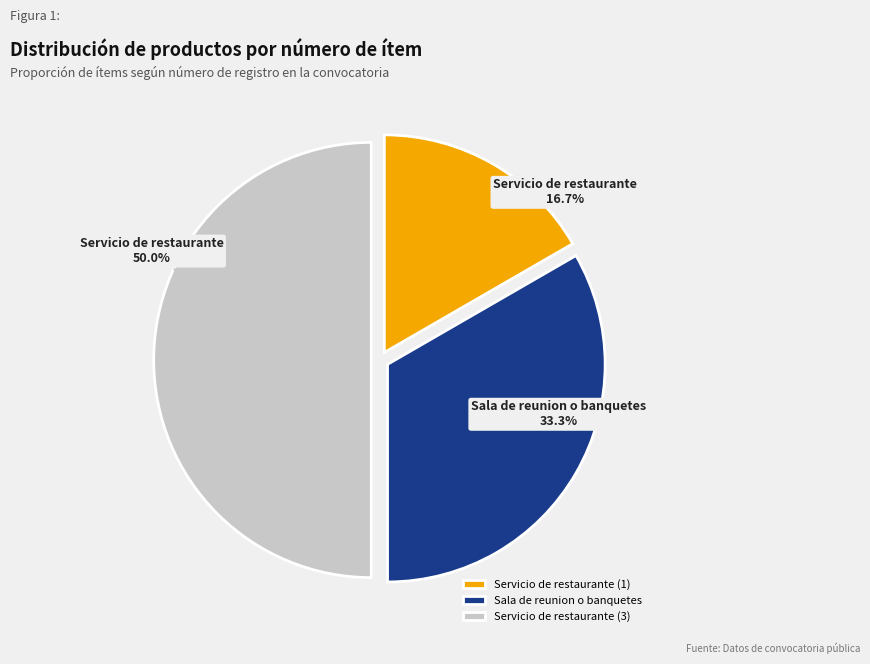

Does Sala de reunion o banquetes account for over 50% of the chart?

No